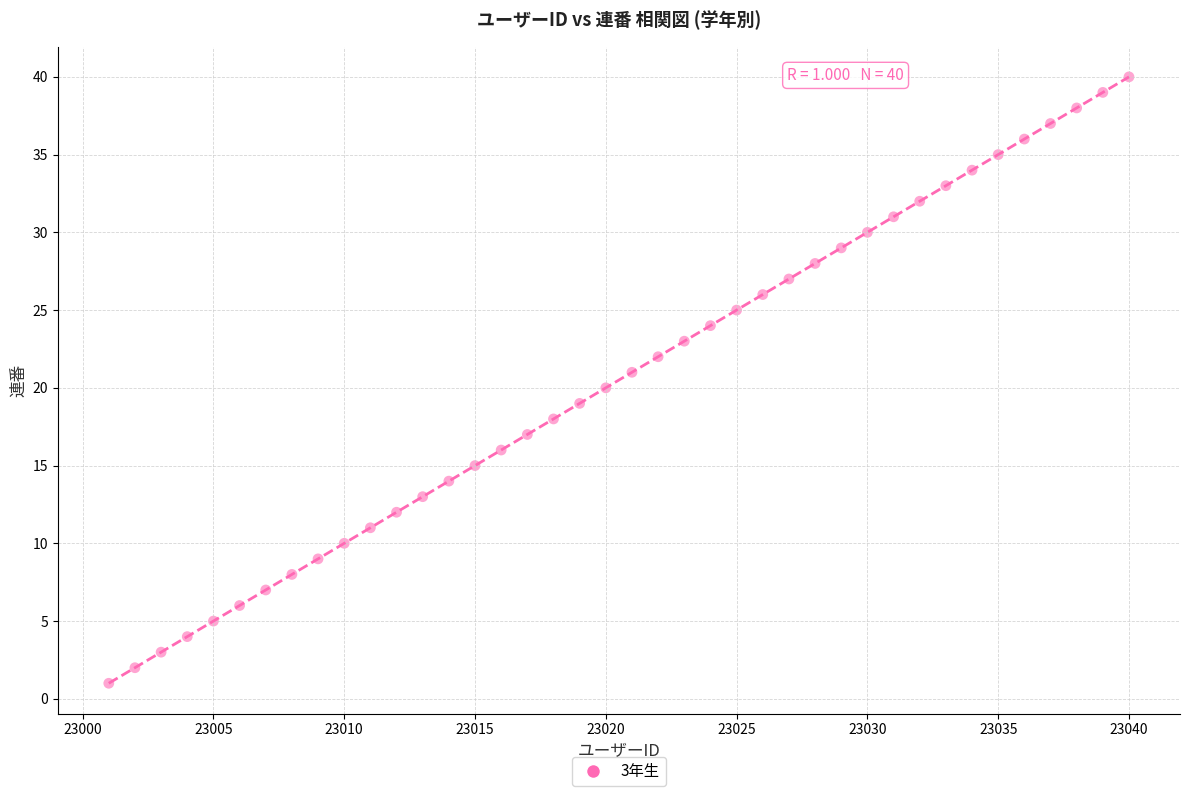

What is the range of Y values (max minus min)?

39